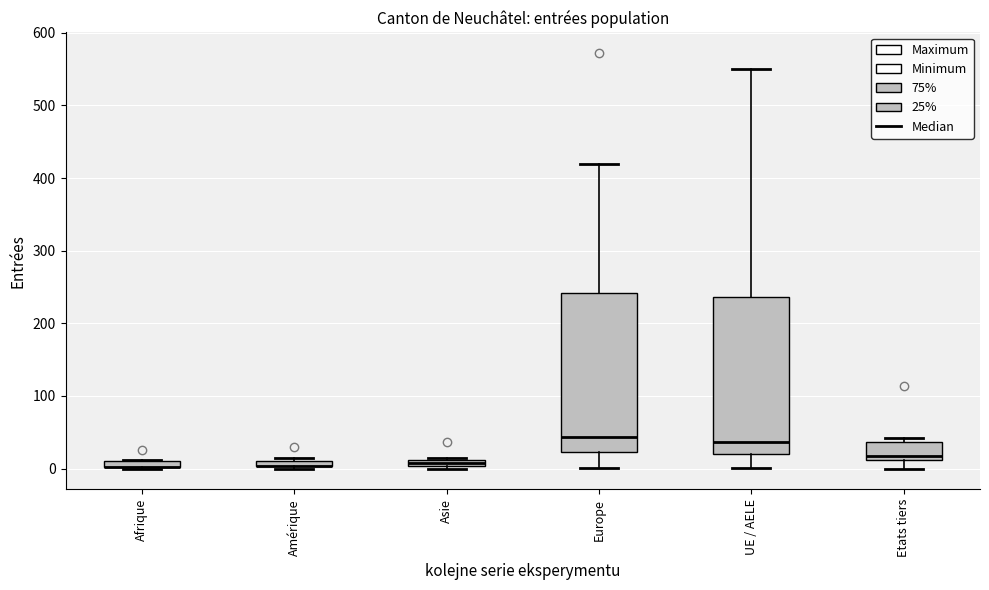

Where does the median line of the box for Europe sit on the y-axis? The values are not printed on the chart, so give them approximately, as read against the axis.

40